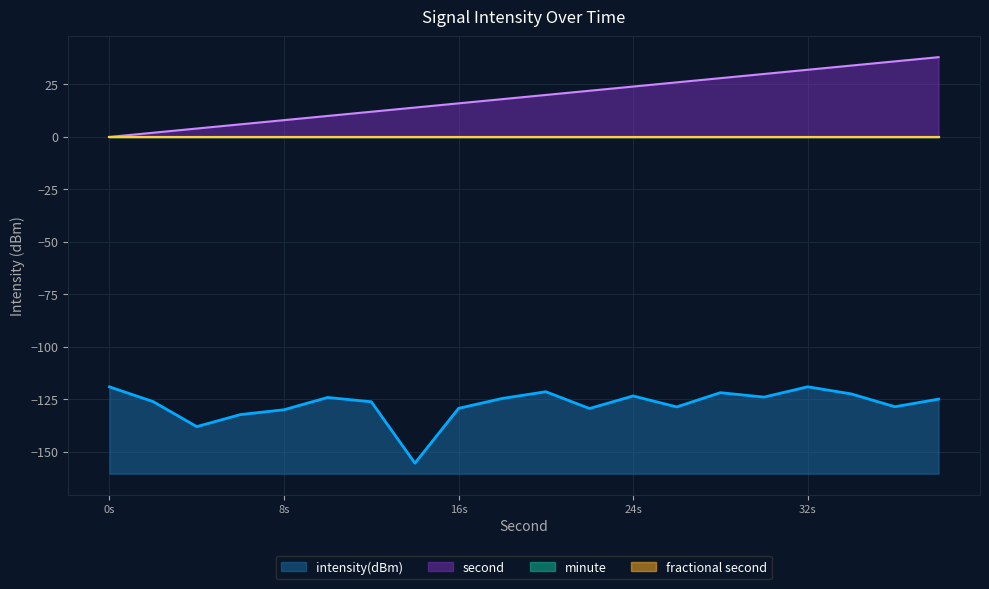

How many data points in second are above 20?

9